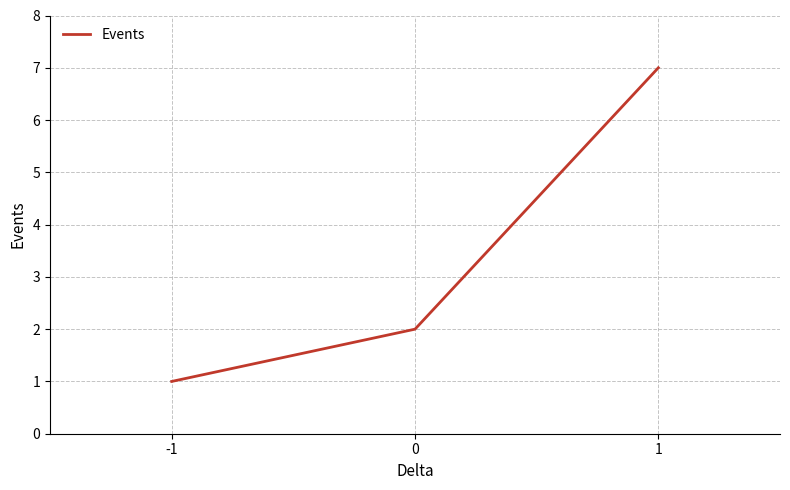

How many categories are shown in the chart?

3